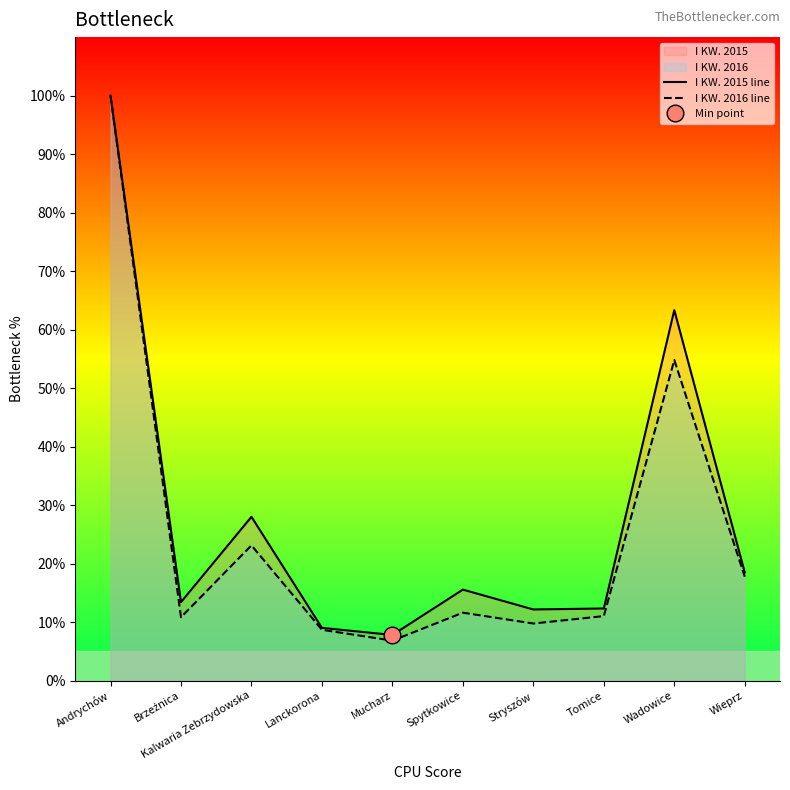

True or false: I KW. 2016 line and I KW. 2015 line cross at least once.

False